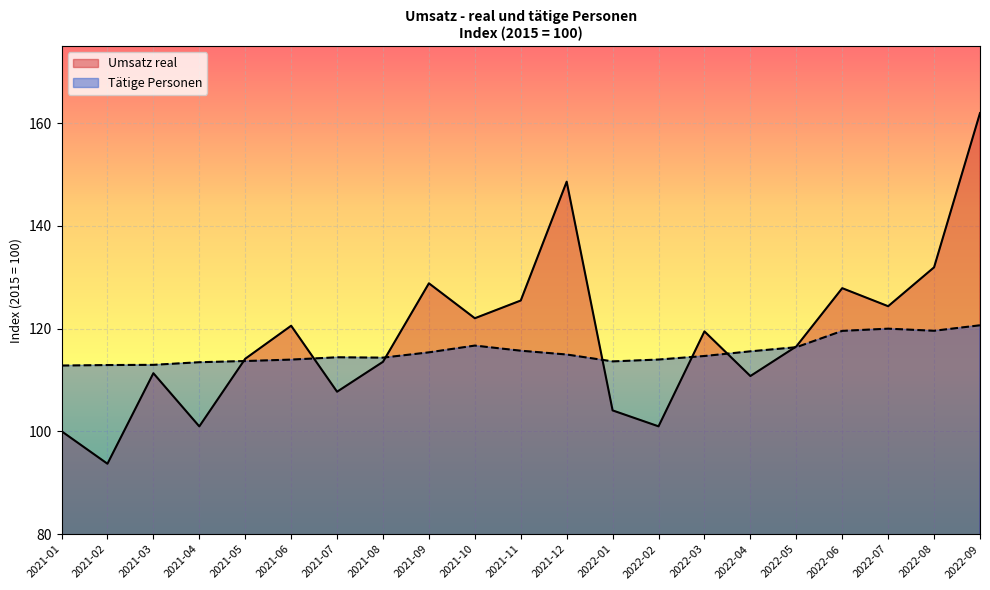

Is the value of Umsatz real at 2022-09 greater than the value of Tätige Personen at 2021-11?

Yes